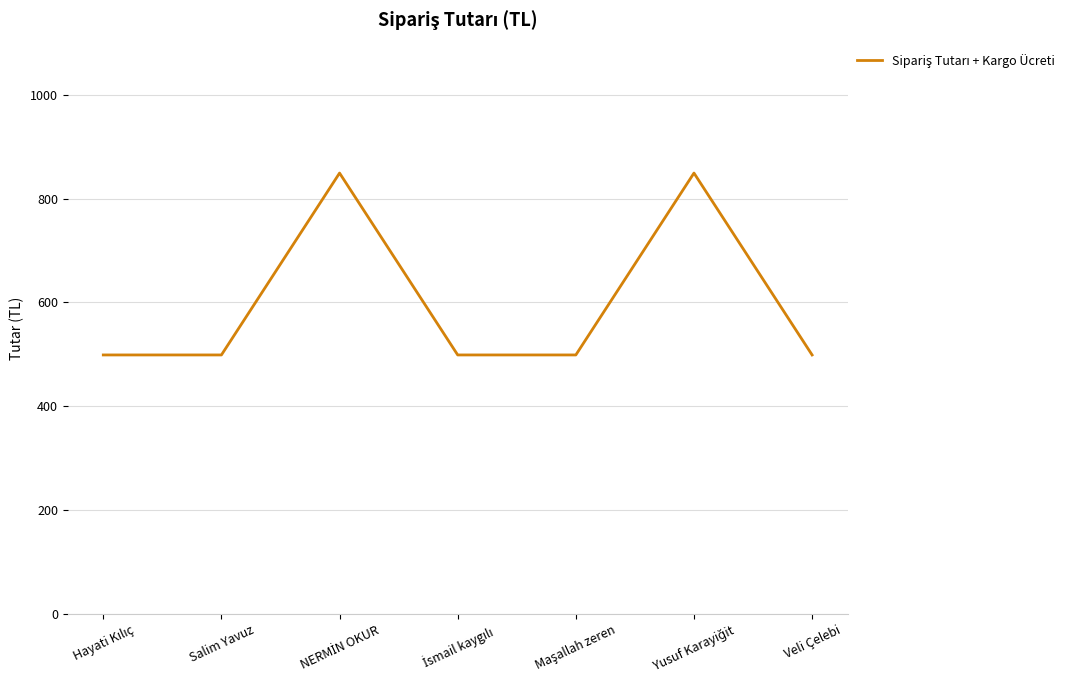

True or false: there are more than 0 points higher than both neighbors.

True